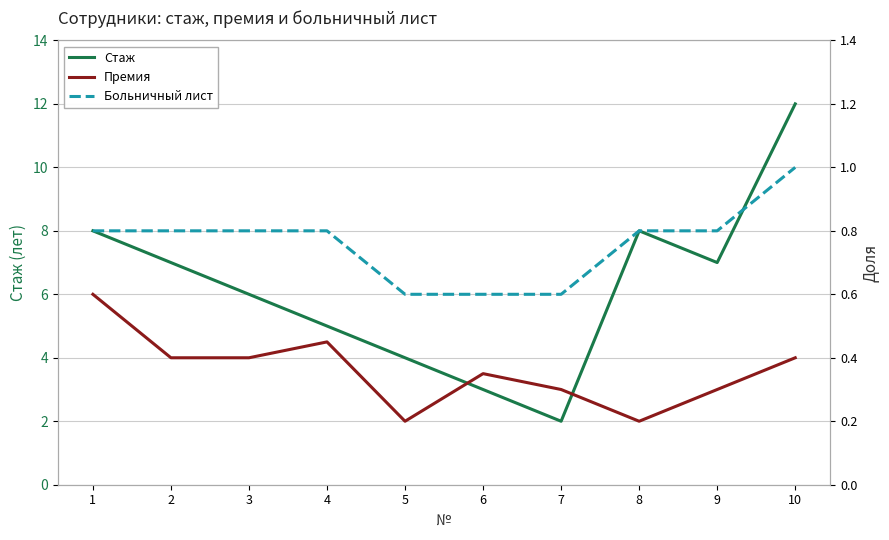

Read the Стаж value at 1.

8